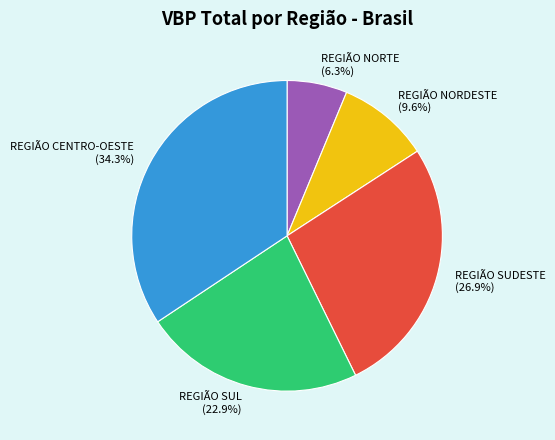

Which category has the biggest portion of the pie?

REGIÃO CENTRO-OESTE